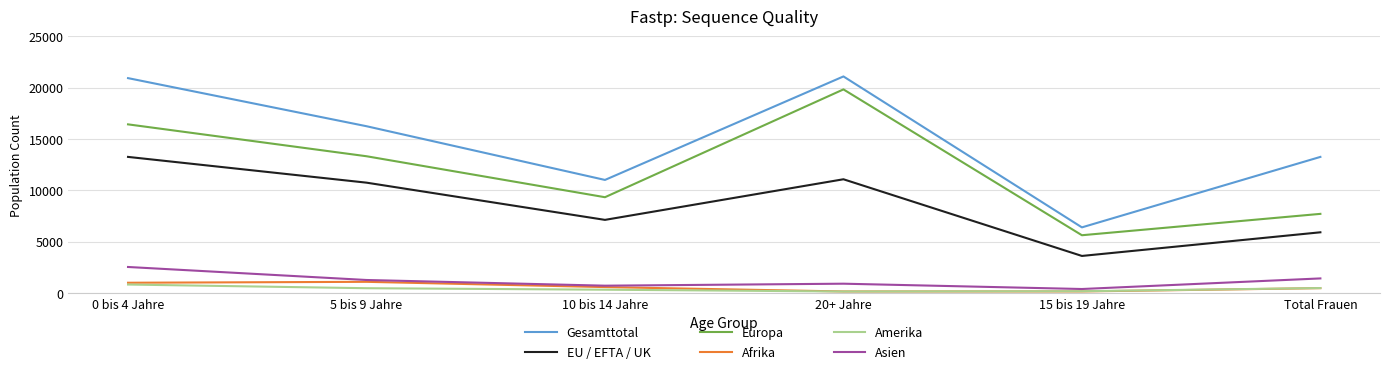

In EU / EFTA / UK, how many points are higher than both neighbors (excluding endpoints)?

1